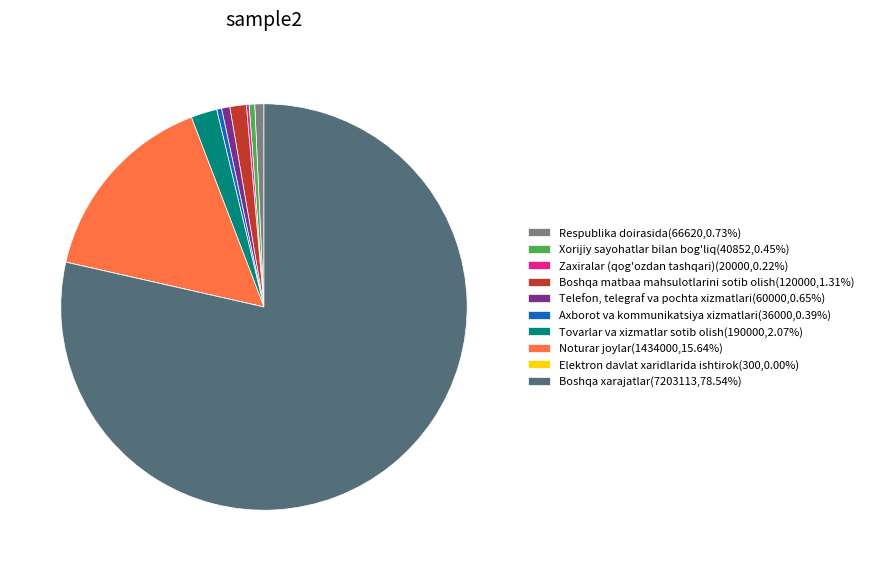

What is the largest slice in the pie chart?

Boshqa xarajatlar